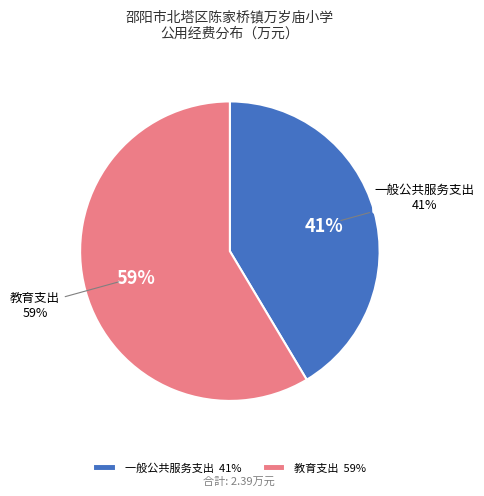

How much of the chart is everything except 一般公共服务支出?

58.6%